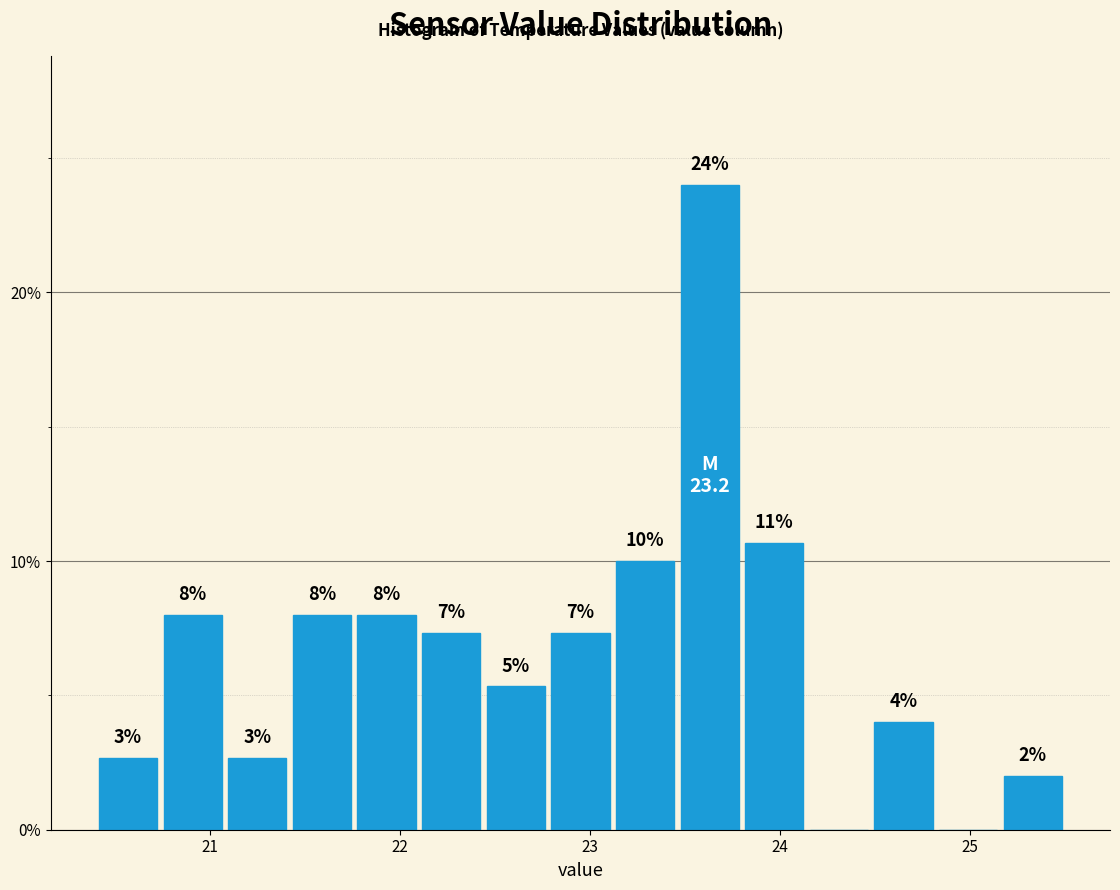

Read against the x-axis, roughly where is the centre of the tallest bar?

23.6